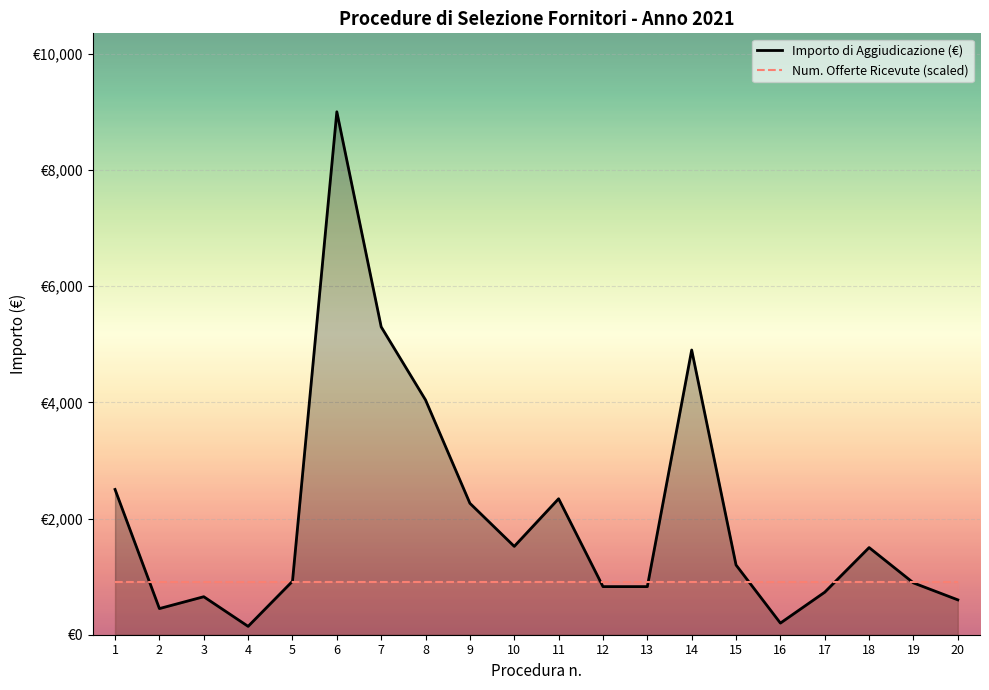

At which category does the chart reach its minimum across all series?

4